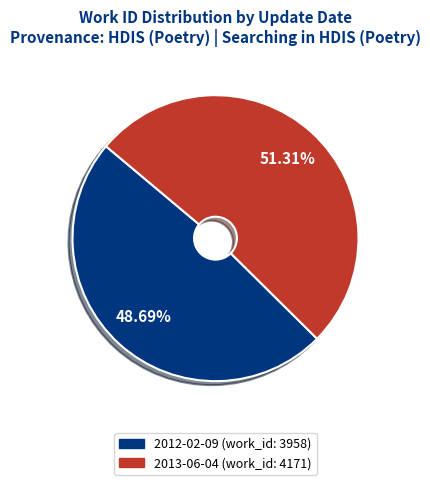

The 2012-02-09 slice represents 62% of the pie. True or false?

False